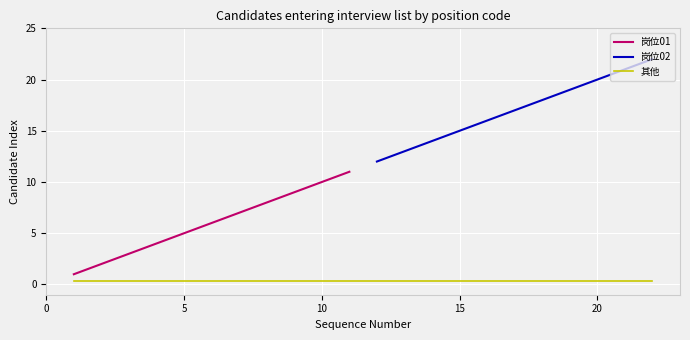

How many values in the 岗位02 series are below 17?

5